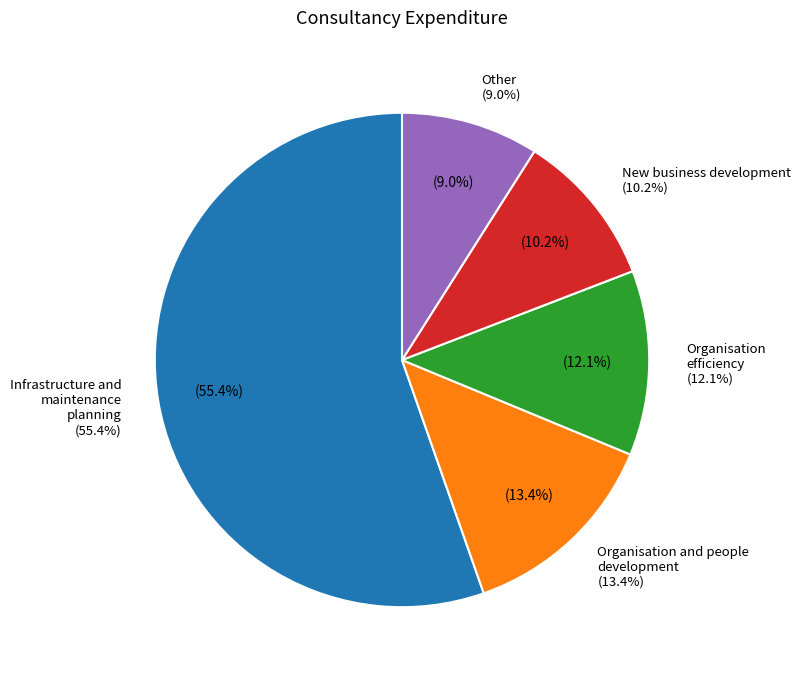

The New business development slice represents 18% of the pie. True or false?

False